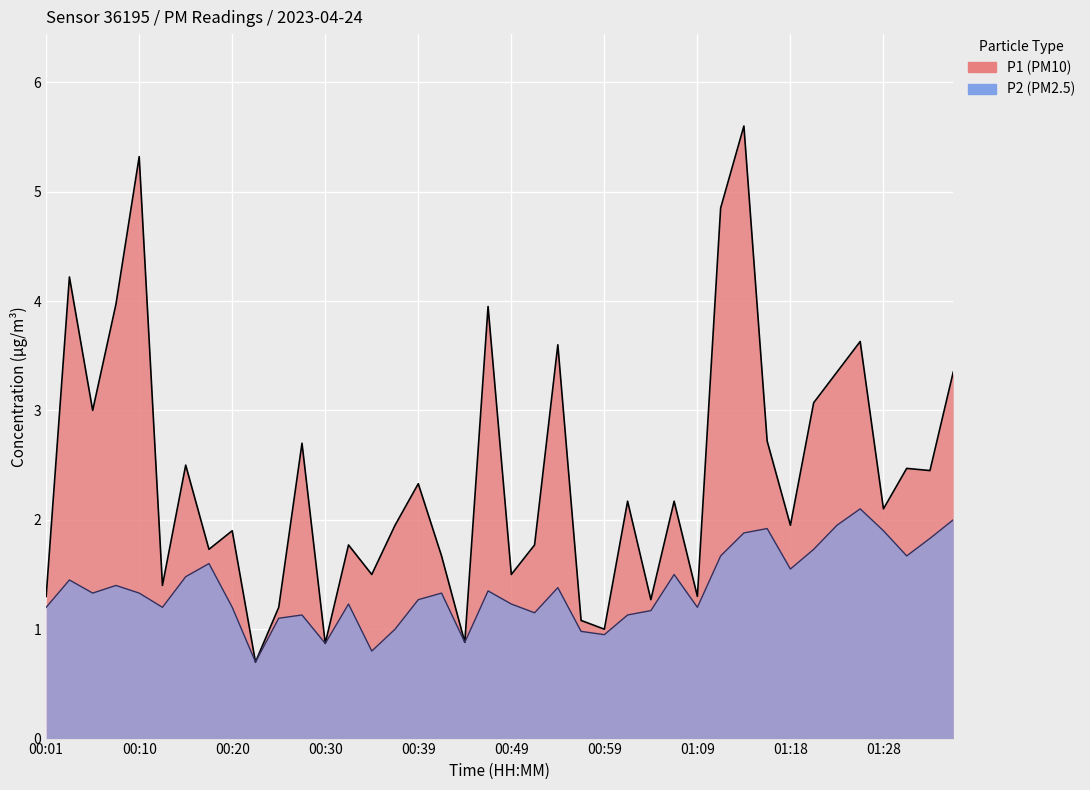

What is the label of the 9th point from the right?

01:16